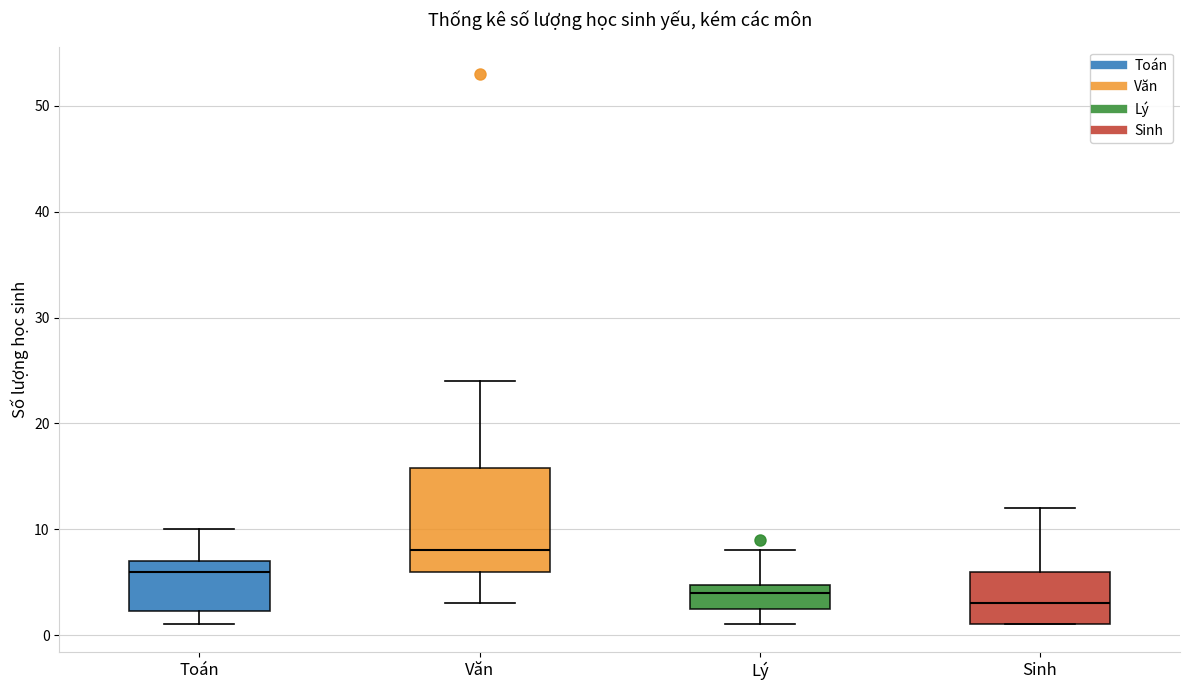

Reading left to right, read every box against the y-axis: the position of its median line, the range the box covers, and the ends of its whiskers. The values are not printed on the chart, so give them approximately, as read against the axis.

Toán: median 6, box 2 to 7, whiskers 1 to 10
Văn: median 8, box 6 to 16, whiskers 3 to 24
Lý: median 4, box 3 to 5, whiskers 1 to 8
Sinh: median 3, box 1 to 6, whiskers 1 to 12